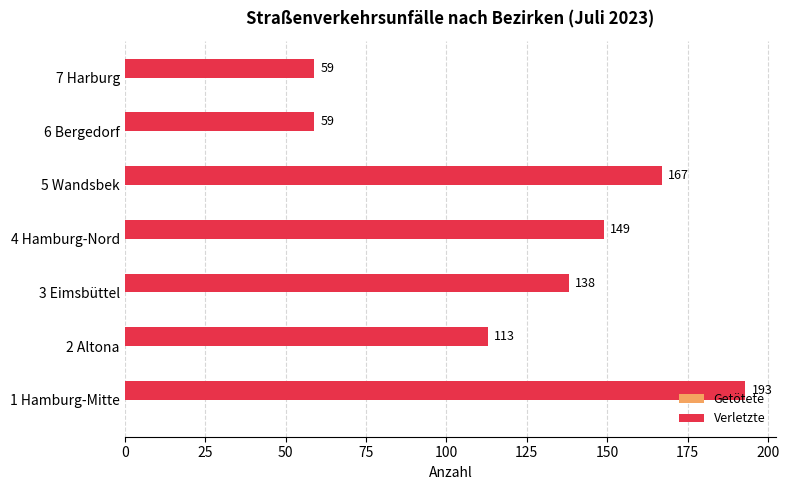

What is the smallest value displayed?

59